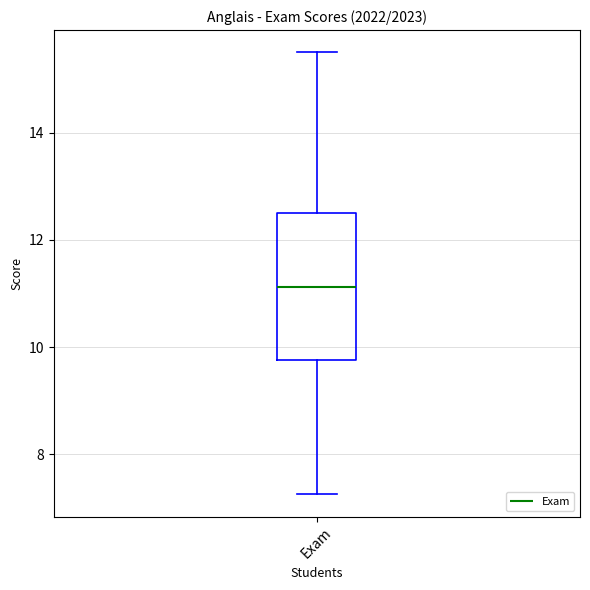

Transcribe this box plot: give where the median line is, the range the box spans, and where the two whiskers end, as read against the y-axis. The values are not printed on the chart, so give them approximately, as read against the axis.

median 11.2, box 9.8 to 12.6, whiskers 7.2 to 15.6